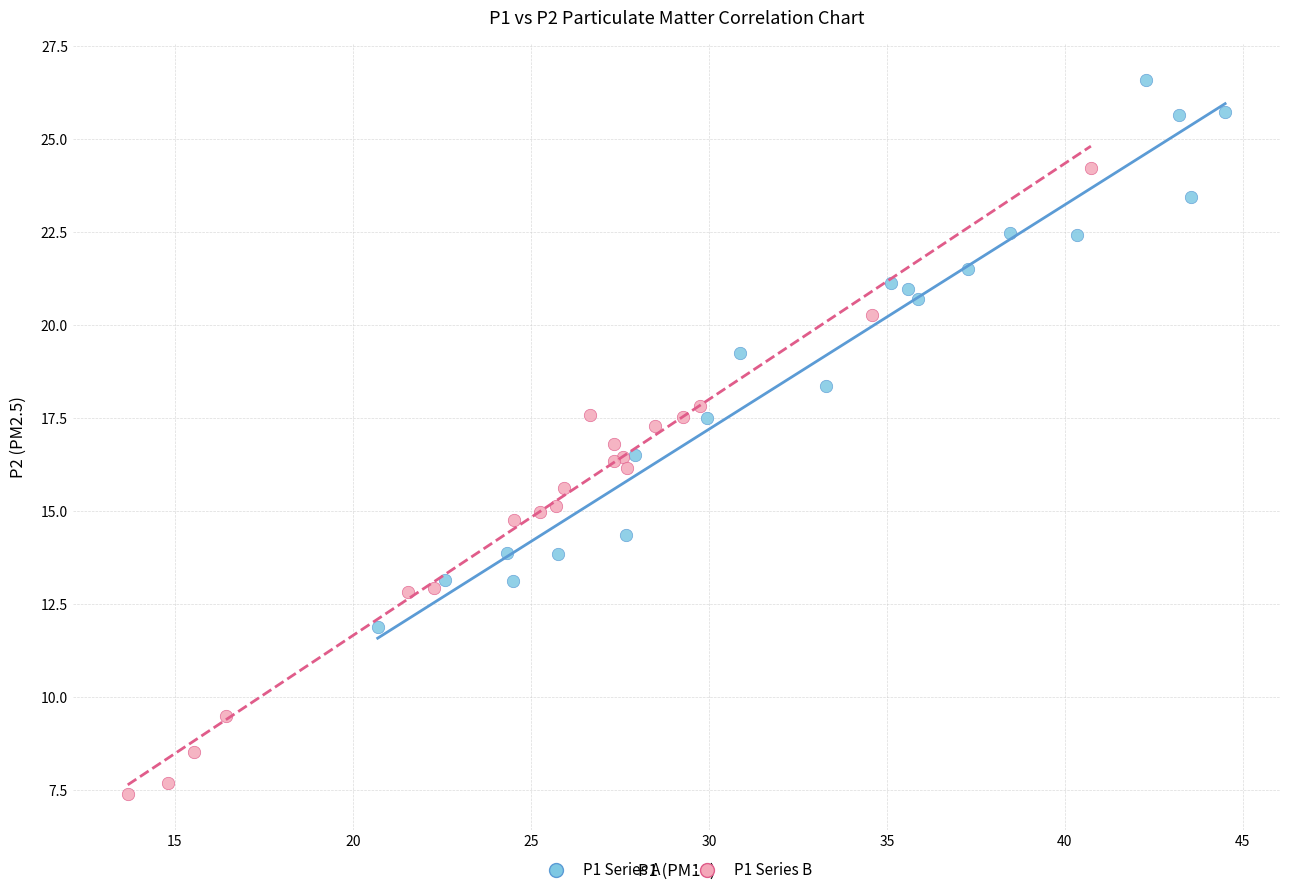

Which series reaches the minimum Y coordinate?

P1 Series B